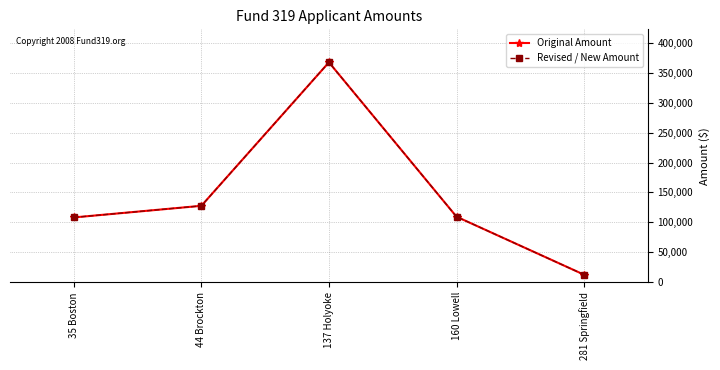

True or false: Original Amount and Revised / New Amount cross at least once.

False